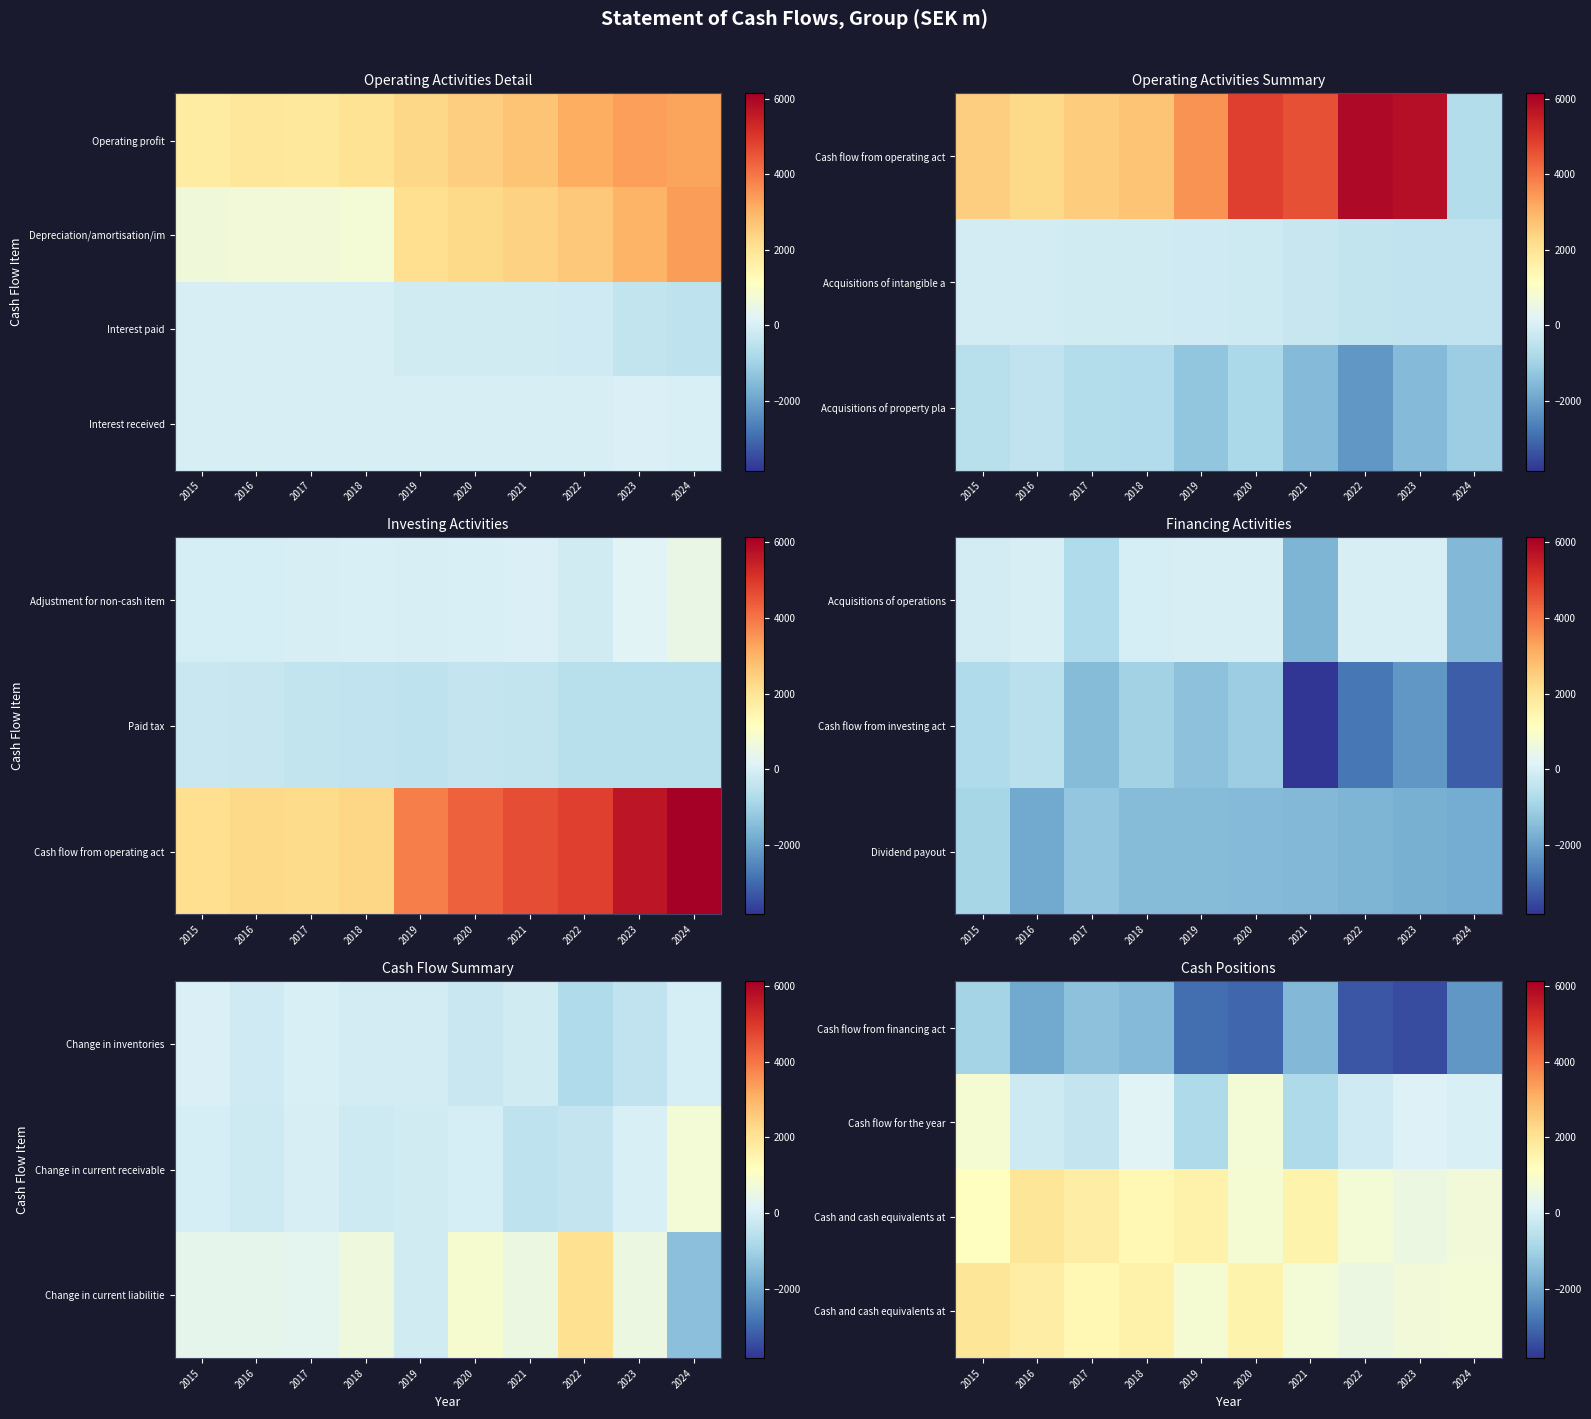

Between 2023 and 2016, which is larger?

2016